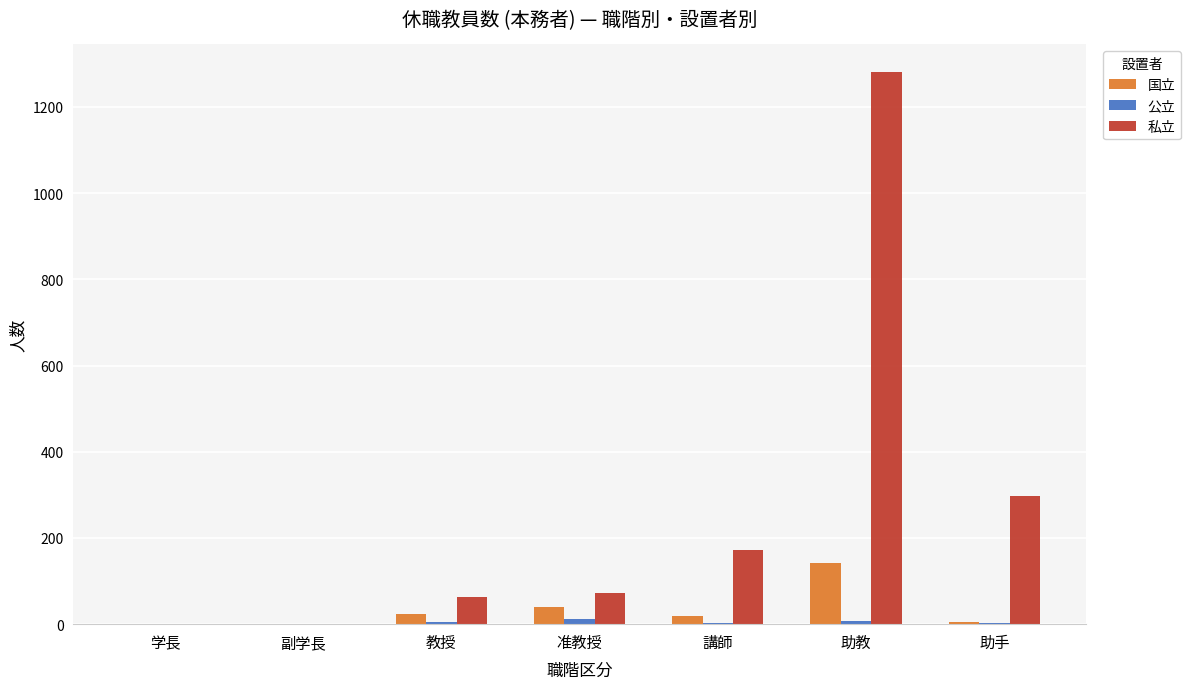

Which series changed the most between 副学長 and 助手?

私立